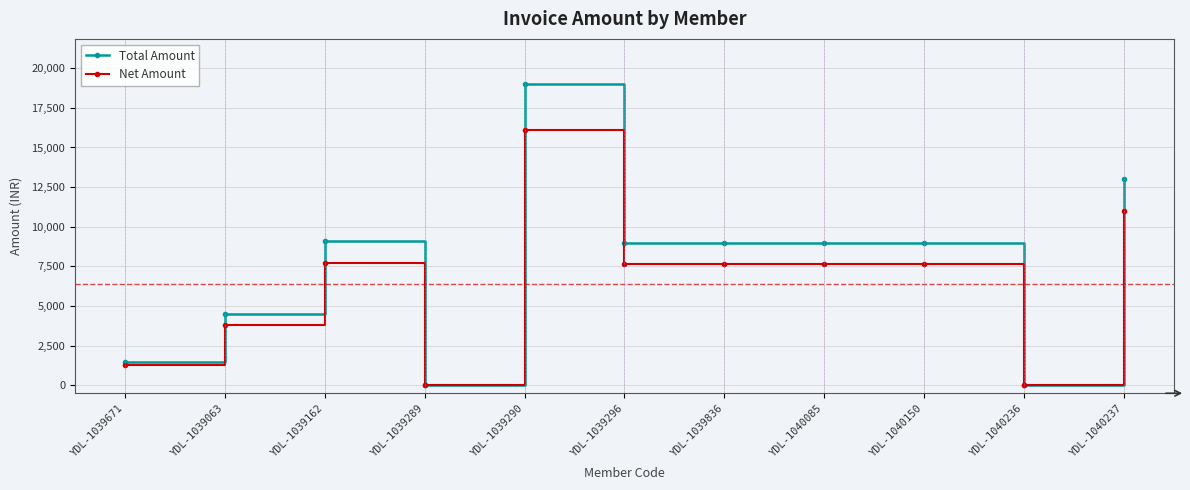

What is the average value of the Total Amount series?

7554.5